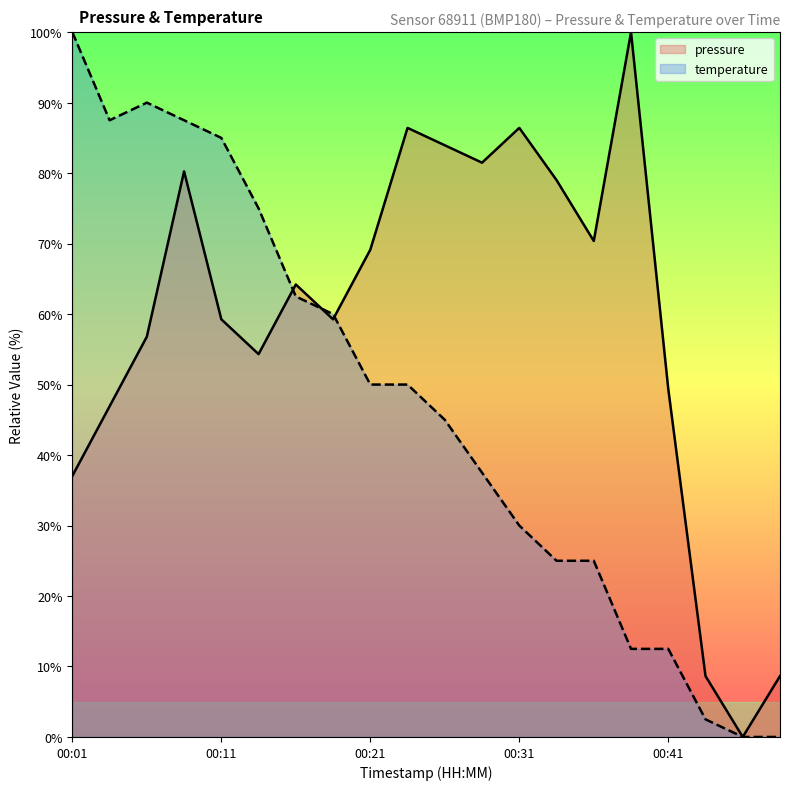

Where does the pressure series first go above 64?

00:09